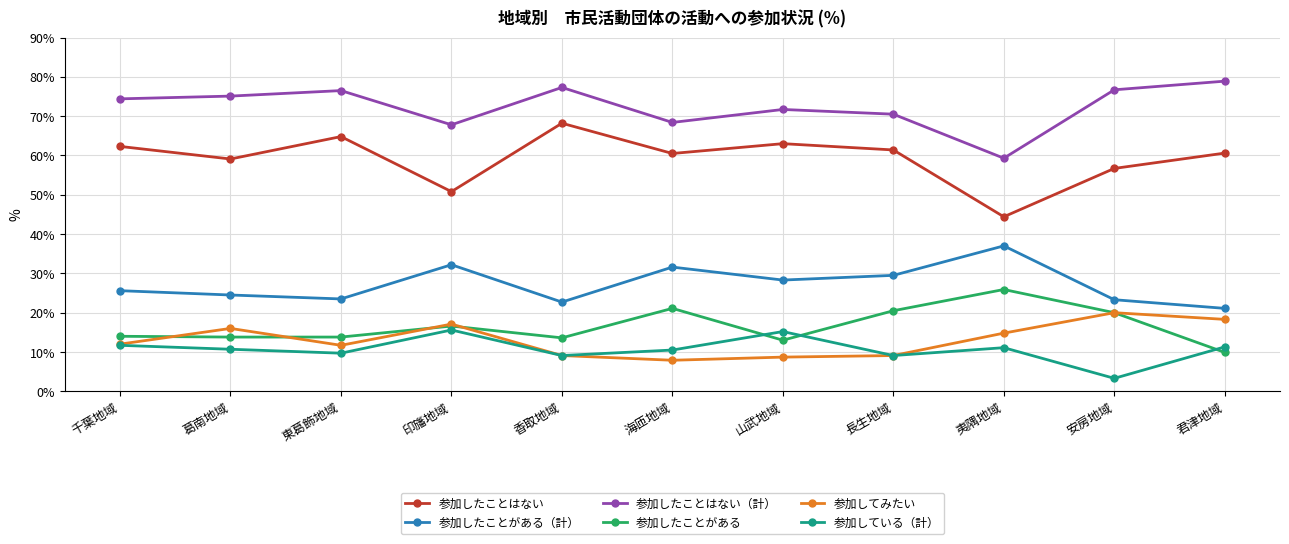

What is the approximate value of 参加したことはない at 葛南地域?

59.1